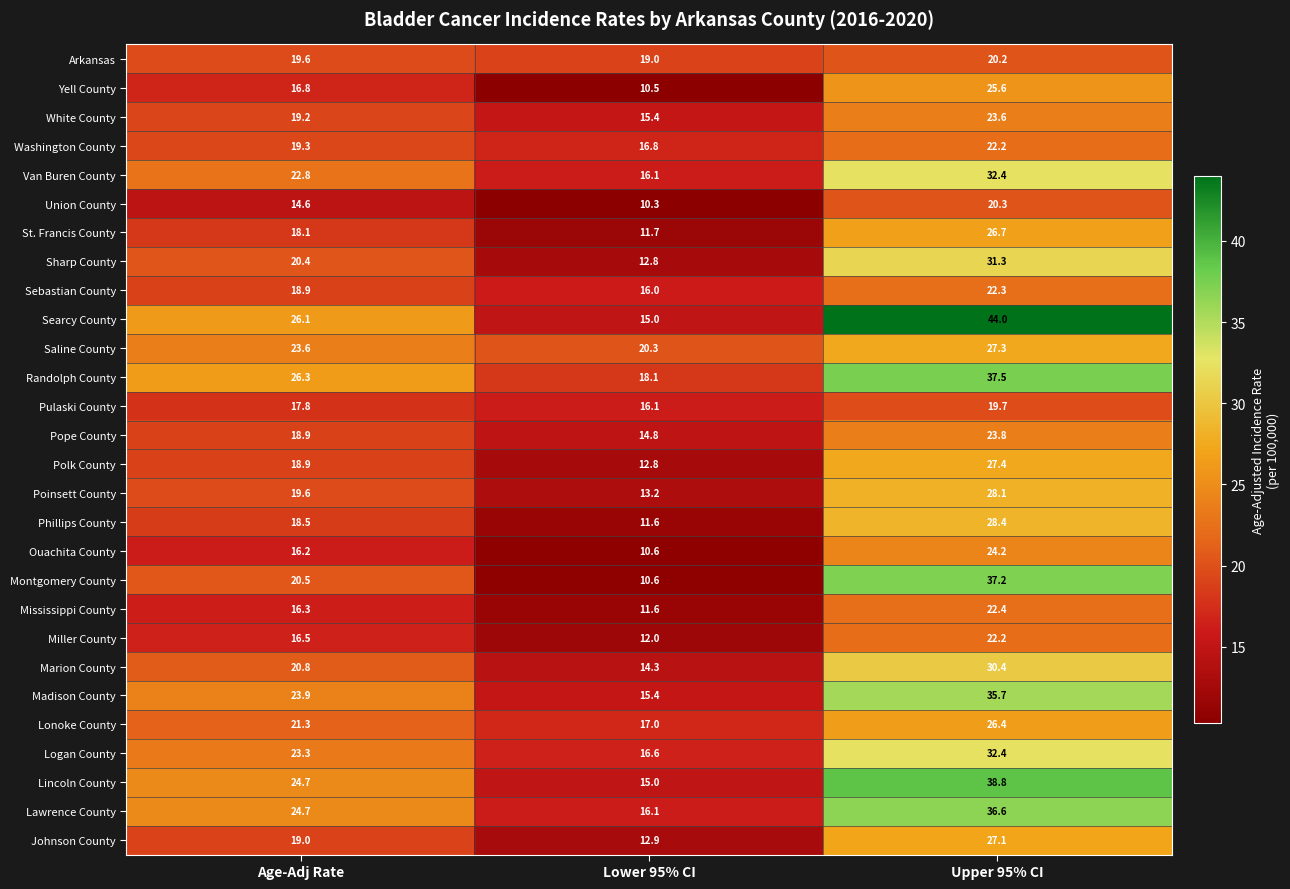

List the labels in order of Johnson County value, smallest first.

Lower 95% CI, Age-Adj Rate, Upper 95% CI